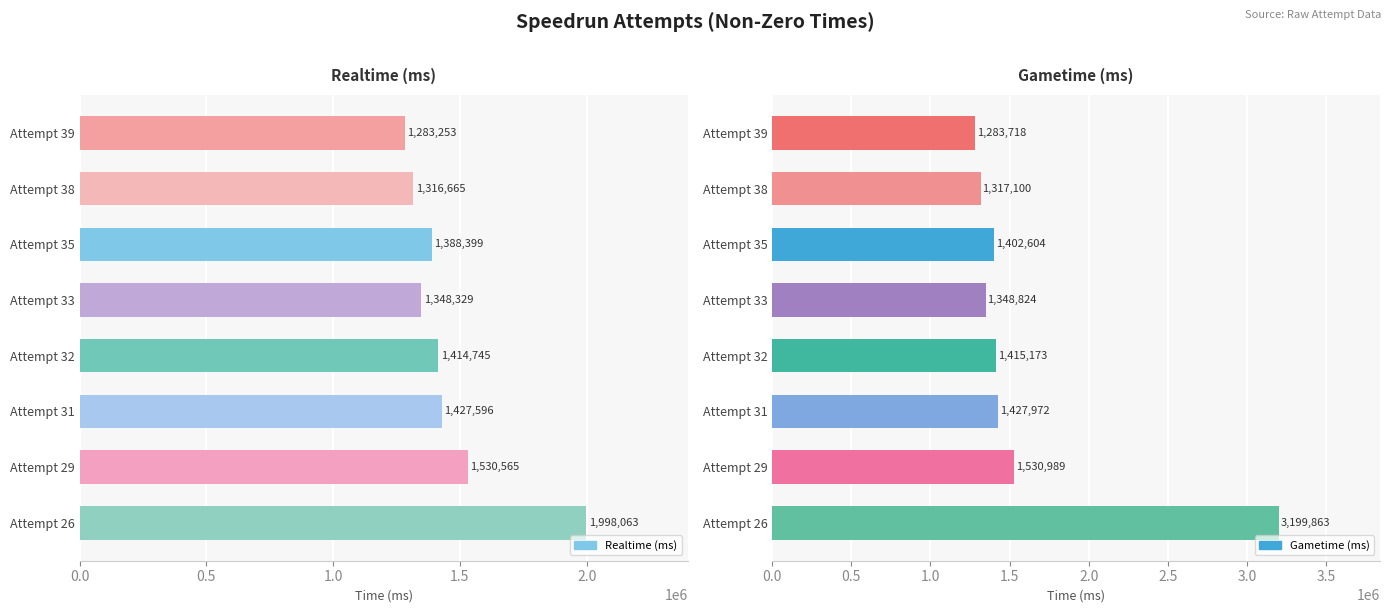

Is the value of Gametime (ms) at Attempt 38 greater than the value of Realtime (ms) at Attempt 33?

No